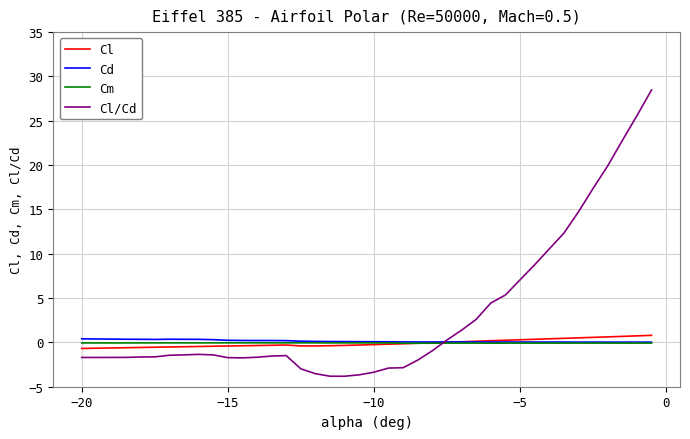

What is the maximum value shown in the chart?

28.5